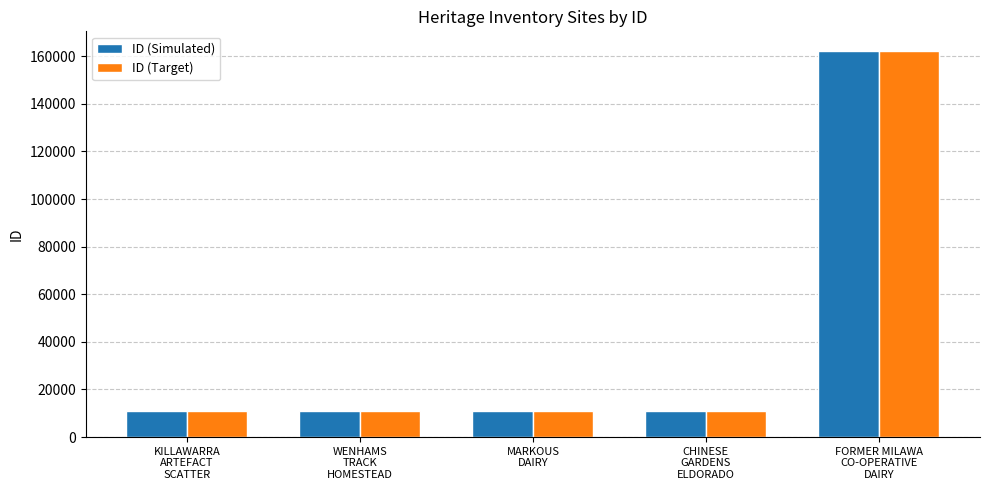

How many data points in ID (Simulated) are less than 10897?

2